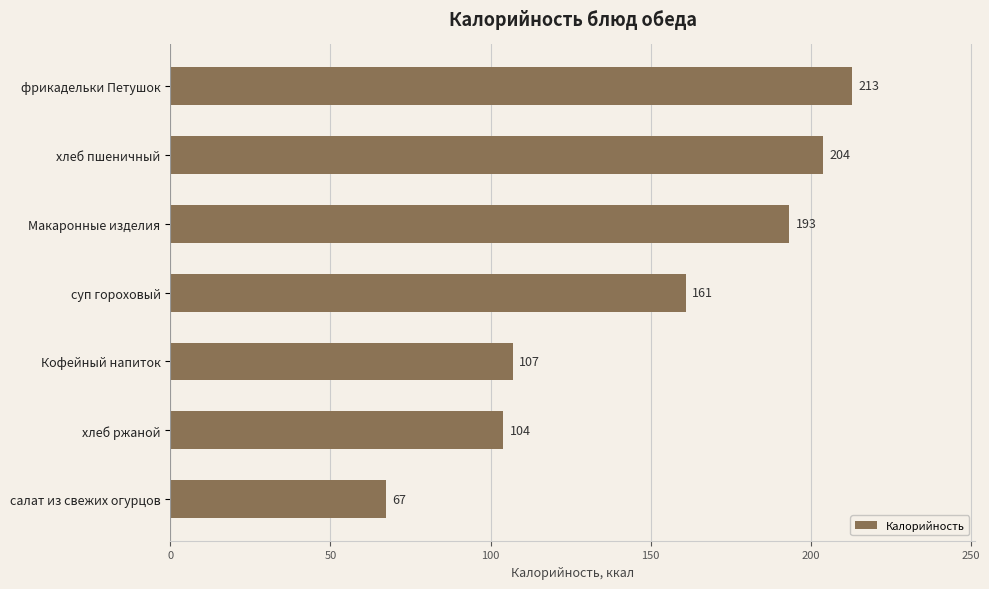

How many bars are there in total?

7